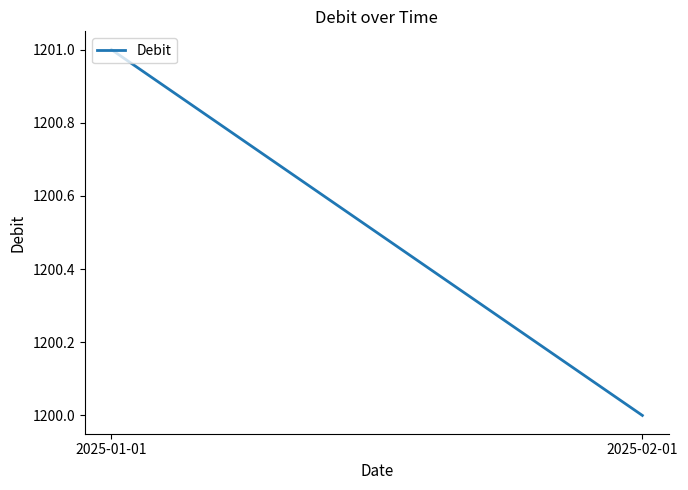

What is the average value?

1200